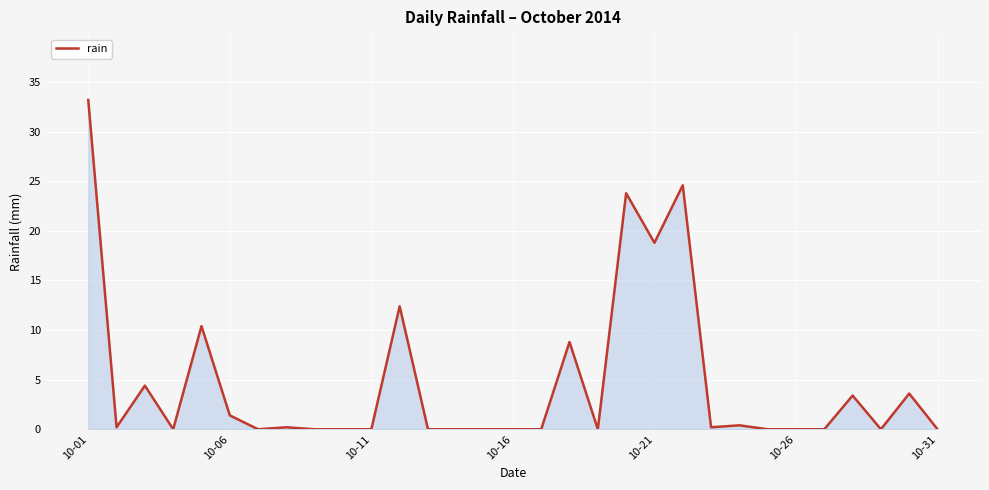

What is the maximum value shown in the chart?

33.2